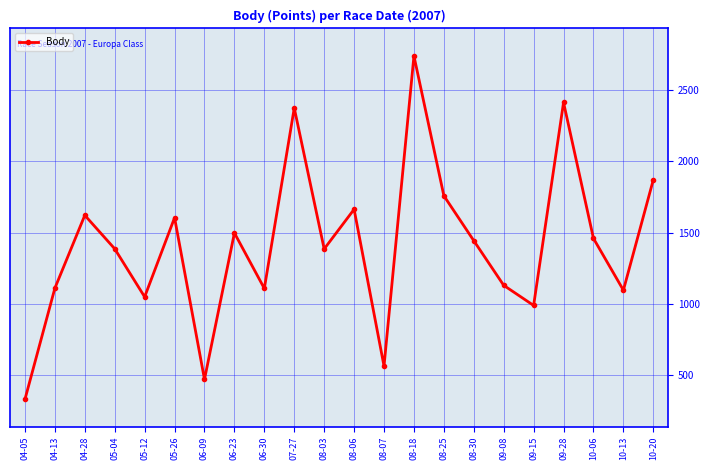

How many interior local valleys (lower than both neighbors) does the data have?

7